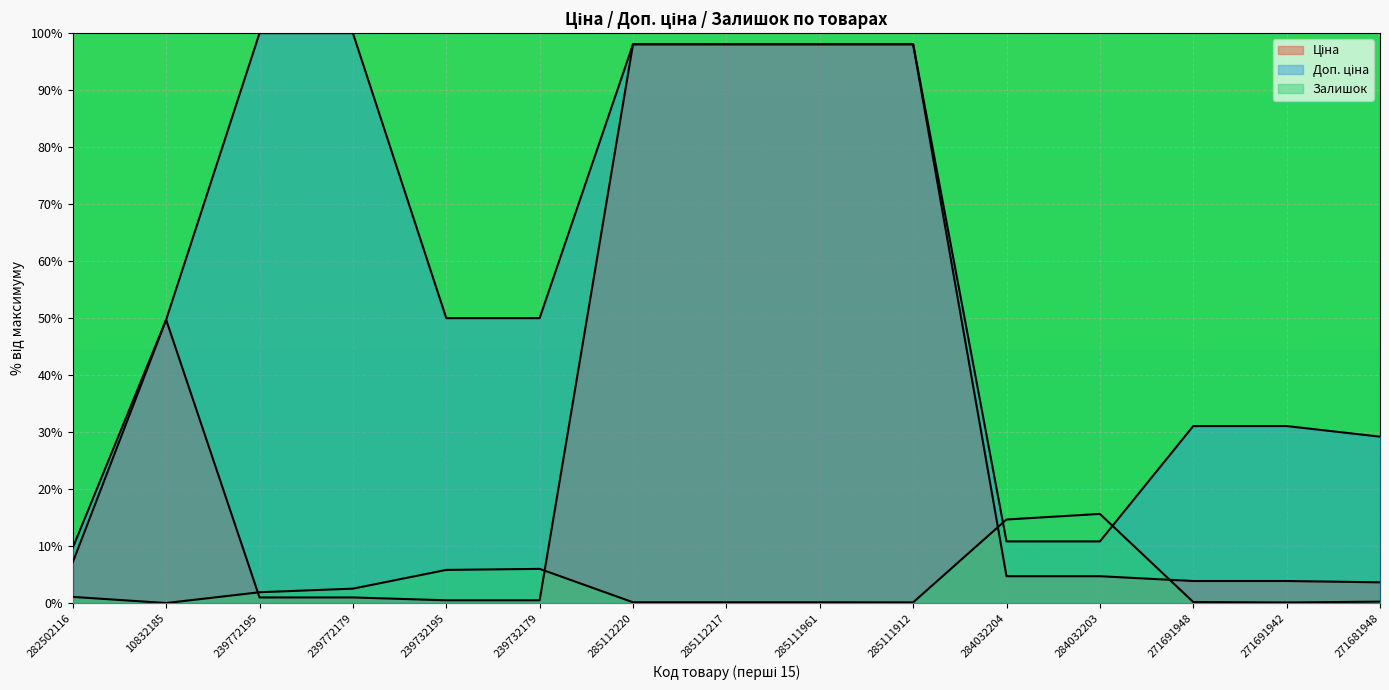

What is the difference between the second highest and minimum values in the Ціна series?

97.6